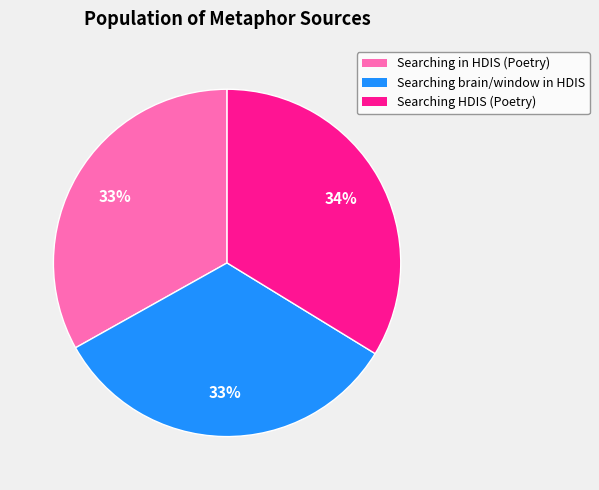

Which slice is the largest?

Searching HDIS (Poetry)